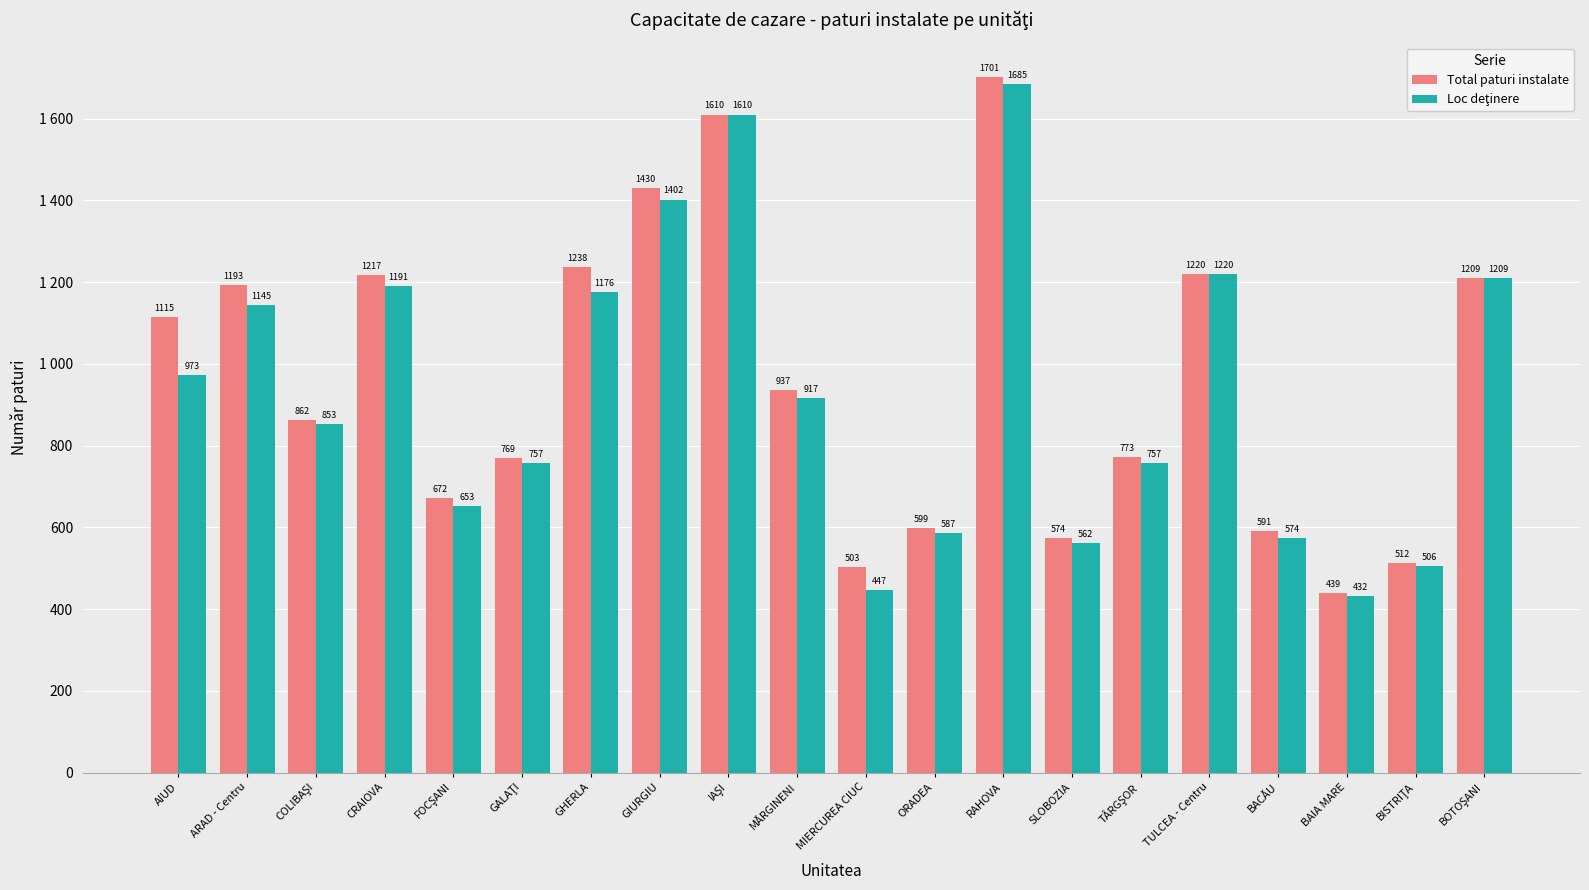

What position from the left is GALAŢI?

6